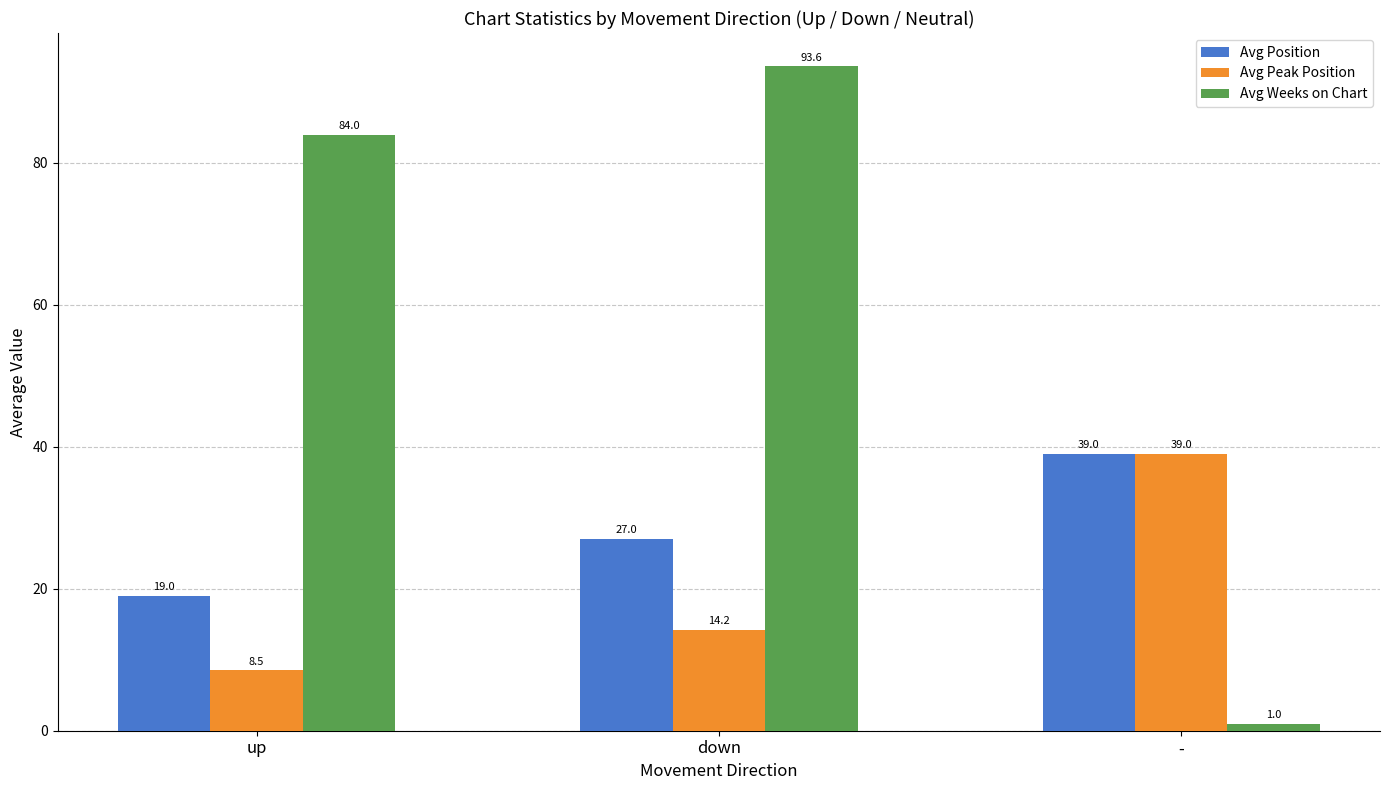

Where is Avg Position nearest to the value 29?

down